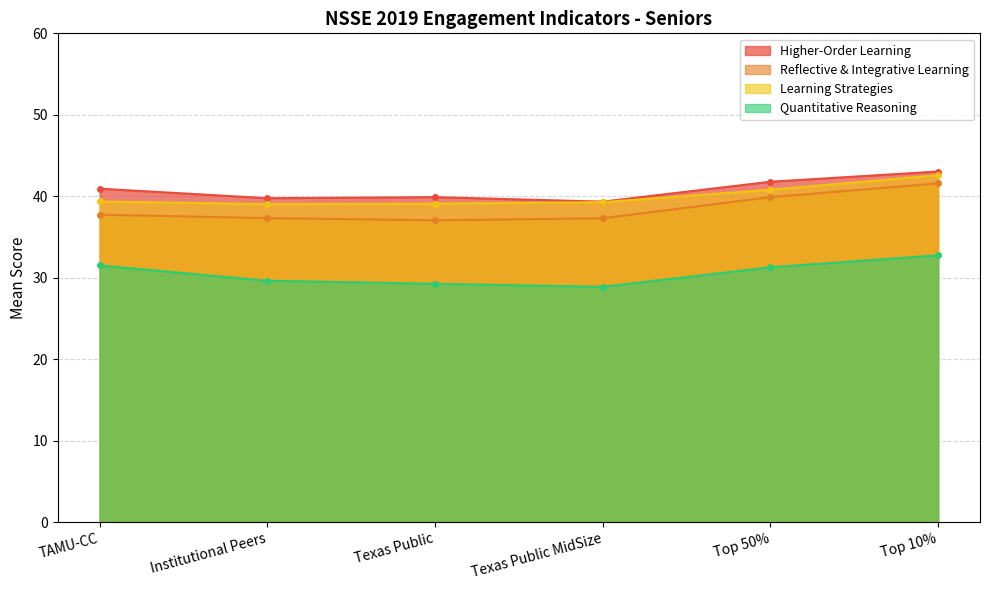

What are all the series names shown in the legend?

Higher-Order Learning, Reflective & Integrative Learning, Learning Strategies, Quantitative Reasoning